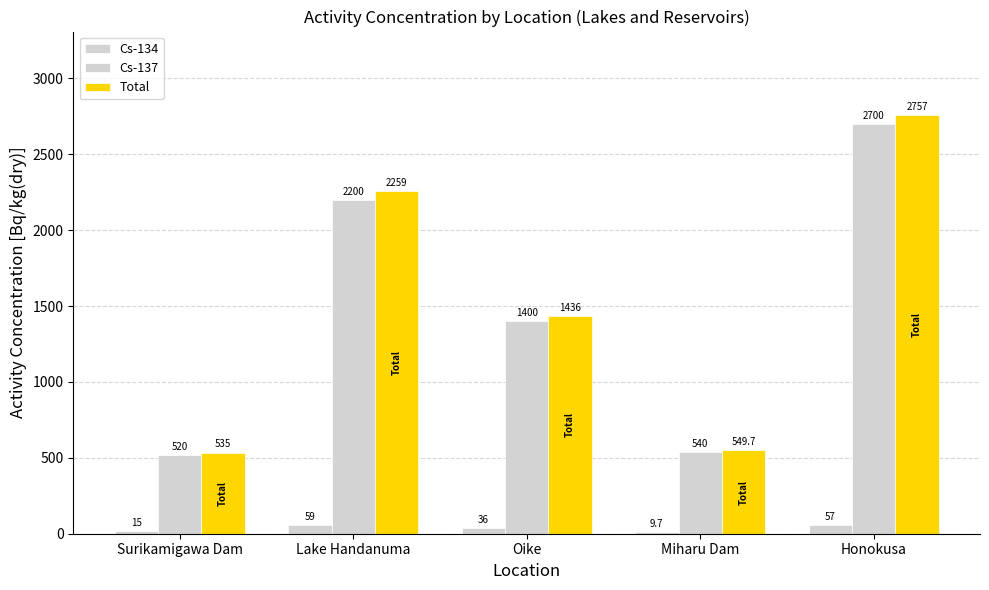

Reading right to left, what are all the values shown in this chart?

Cs-134: 57.0	9.7	36.0	59.0	15.0
Cs-137: 2700.0	540.0	1400.0	2200.0	520.0
Total: 2757.0	549.7	1436.0	2259.0	535.0